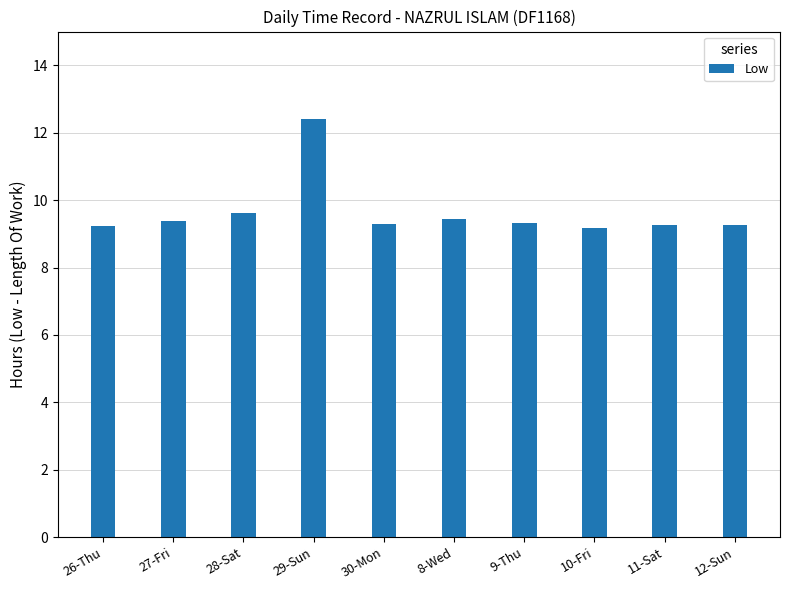

True or false: the data shows 12.4 at 29-Sun.

True